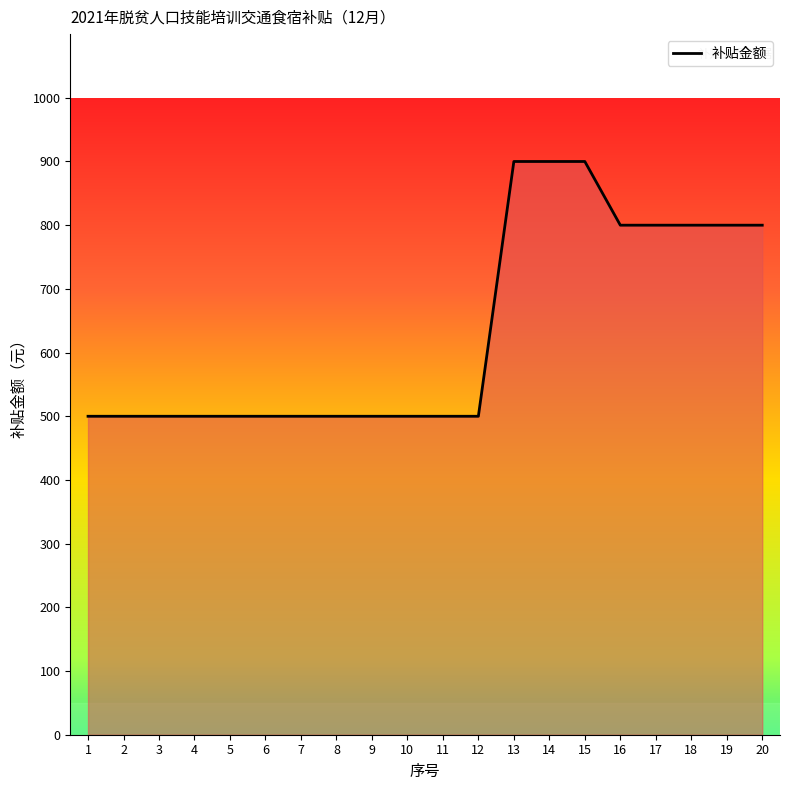

Reading left to right, extract all data points from this chart.

1=500	2=500	3=500	4=500	5=500	6=500	7=500	8=500	9=500	10=500	11=500	12=500	13=900	14=900	15=900	16=800	17=800	18=800	19=800	20=800